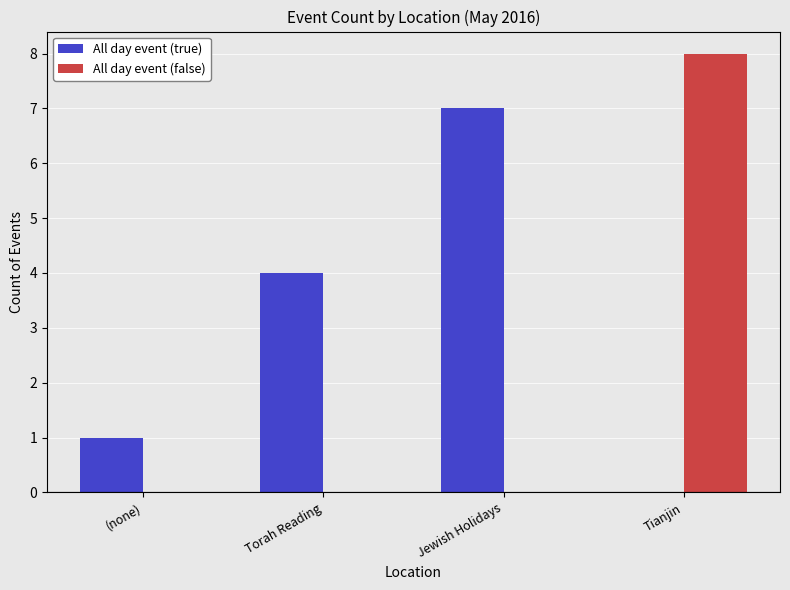

Reading left to right, transcribe all the data shown in this chart.

All day event (true): 1	4	7	0
All day event (false): 0	0	0	8